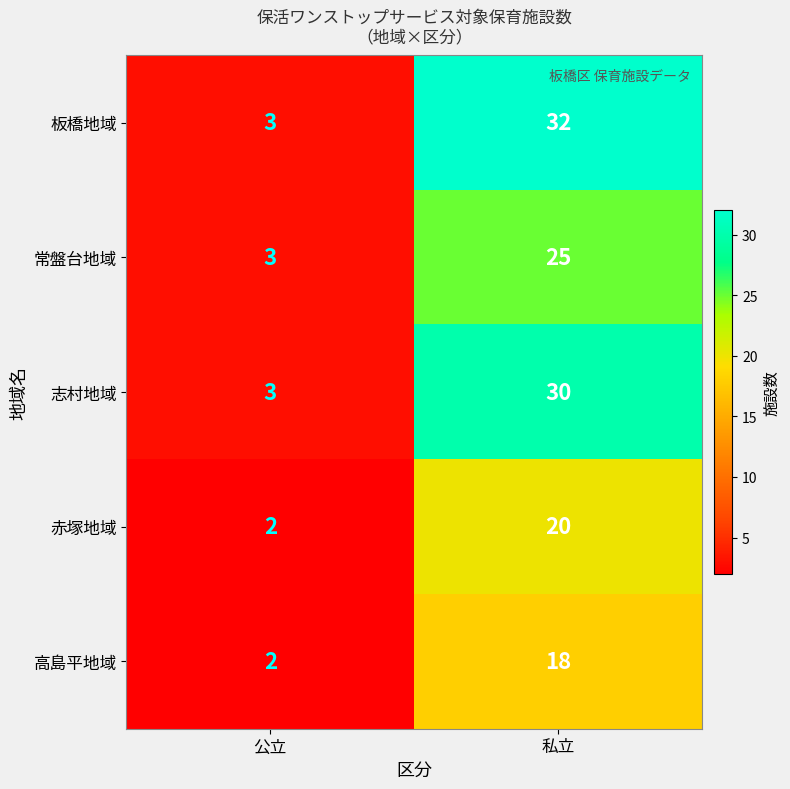

At which category is the sum across all series the highest?

私立